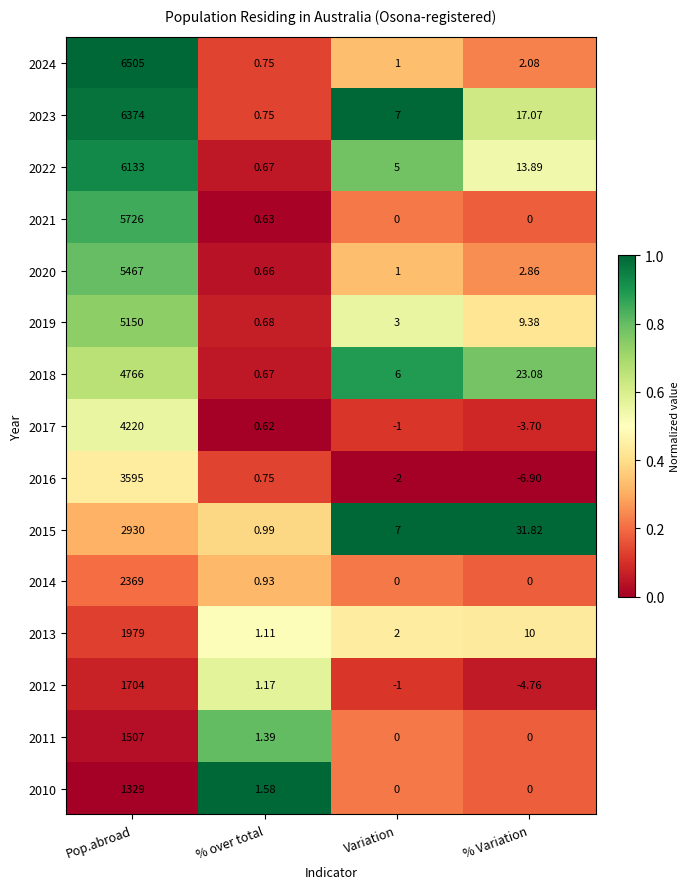

At which label does 2016 first exceed 0?

Pop.abroad